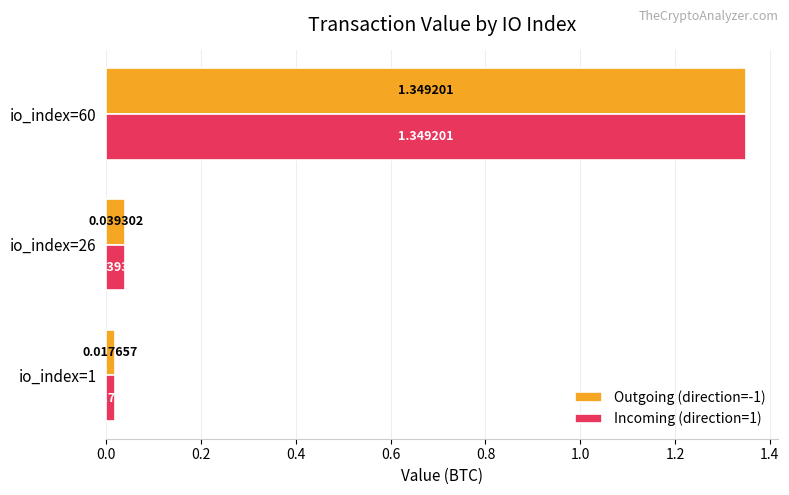

What is the average value of the Incoming (direction=1) series?

0.5